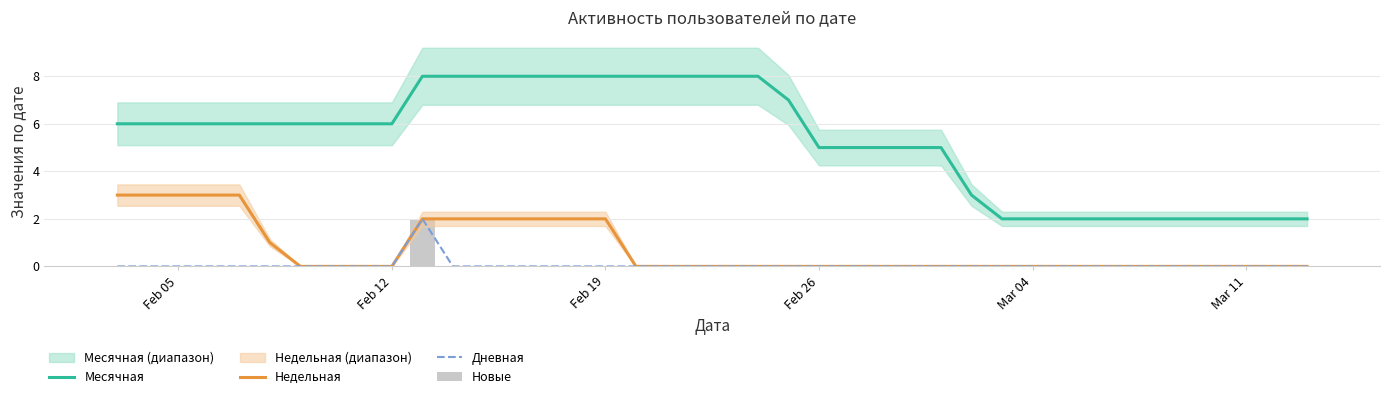

Does the chart contain stacked bars?

No